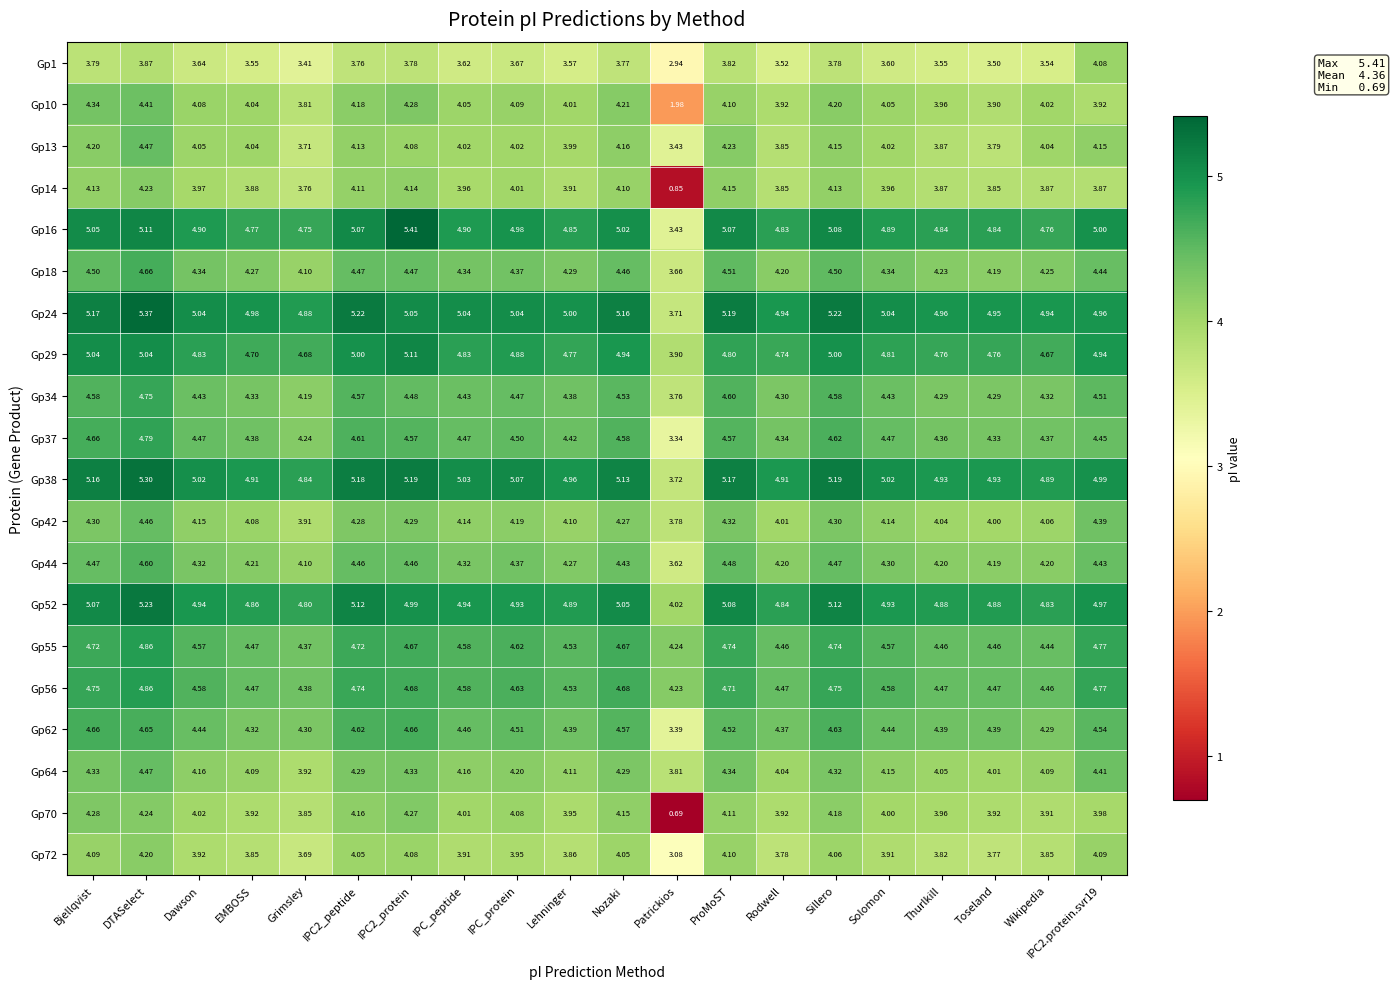

Where is Gp52 nearest to the value 4?

Patrickios